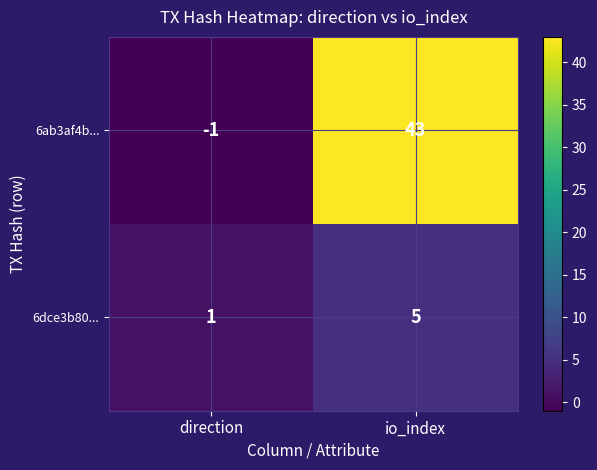

The value of 6dce3b80... at io_index is 3. True or false?

False